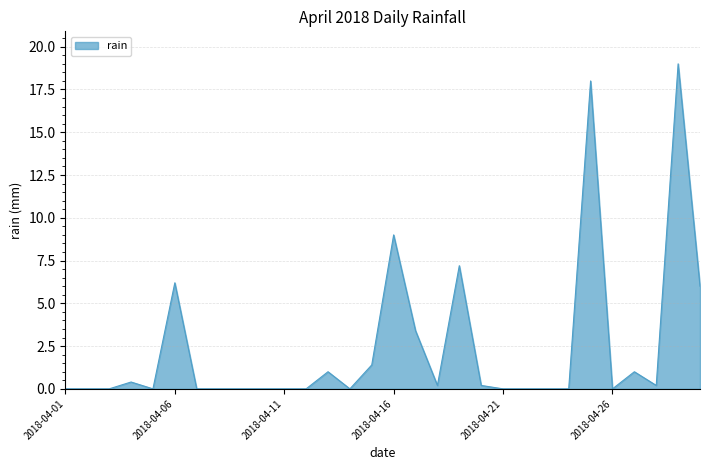

True or false: there are more than 2 points higher than both neighbors.

True